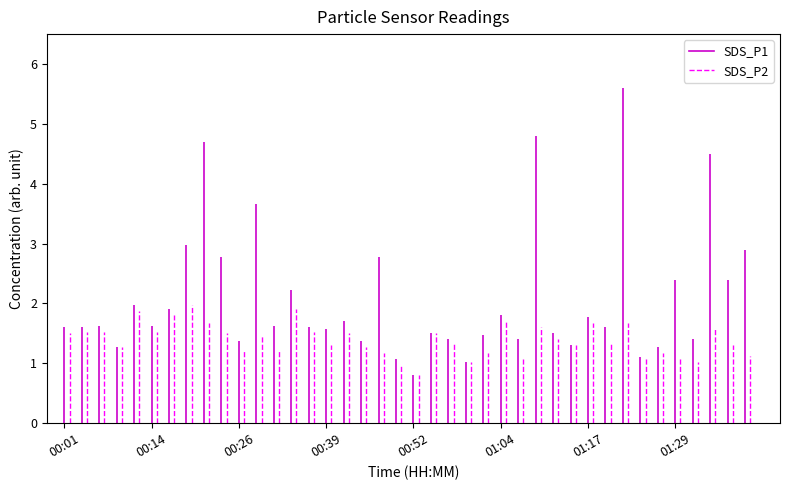

At which category is the sum across all series the highest?

01:22